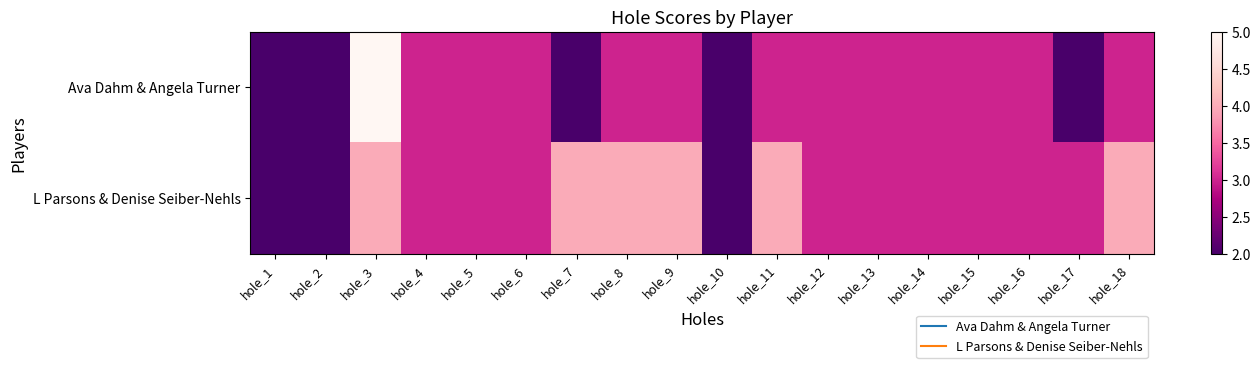

Which series has the widest spread of values?

Ava Dahm & Angela Turner